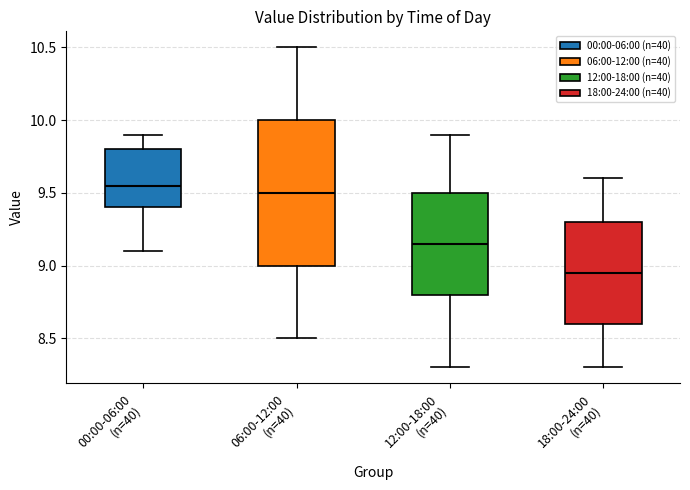

Which box is the tallest, from its lower edge to its upper edge?

06:00-12:00 (n=40)